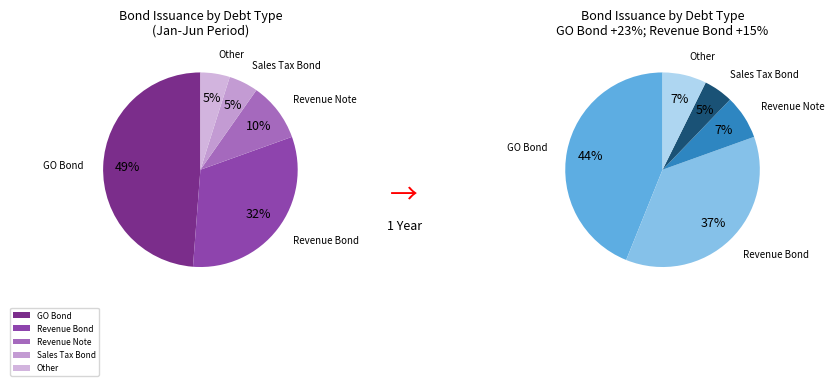

To the nearest percent, what is the average slice percentage?

20%